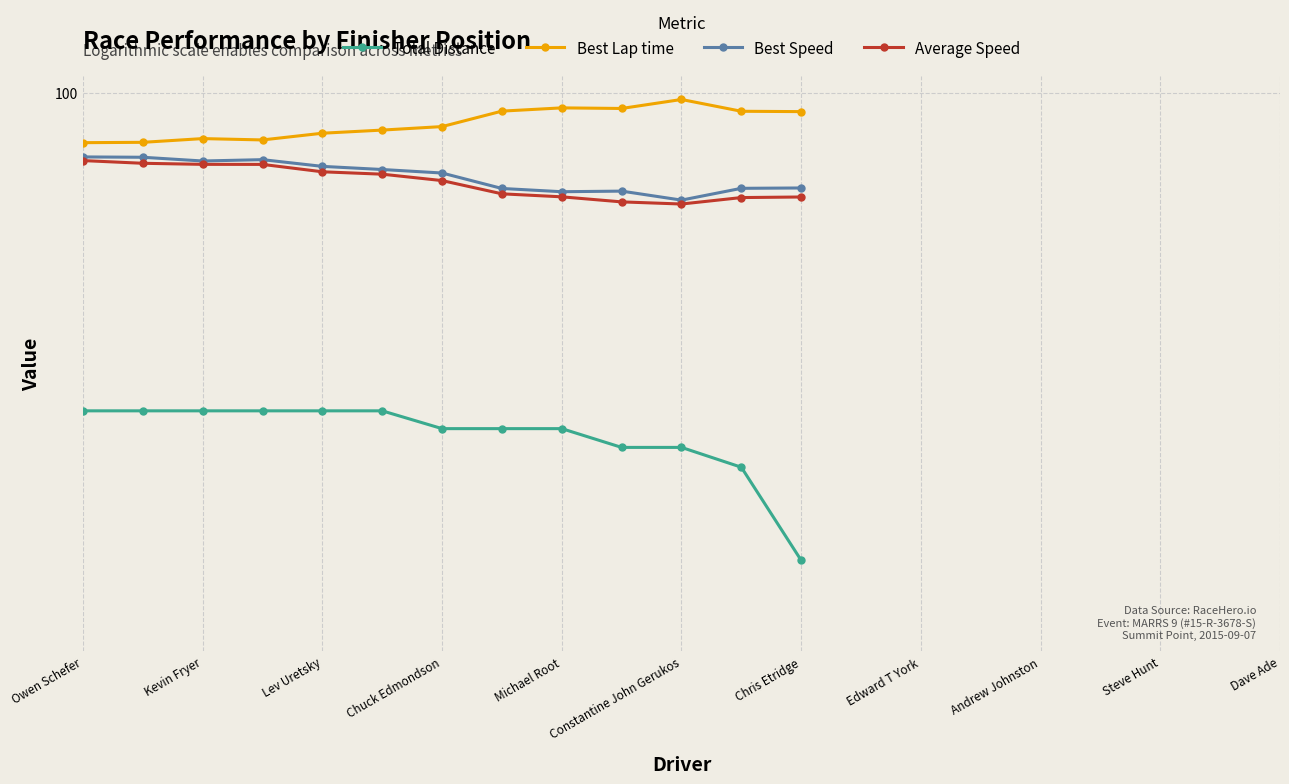

True or false: Average Speed has a value of 81.4 at Kevin Fryer.

True